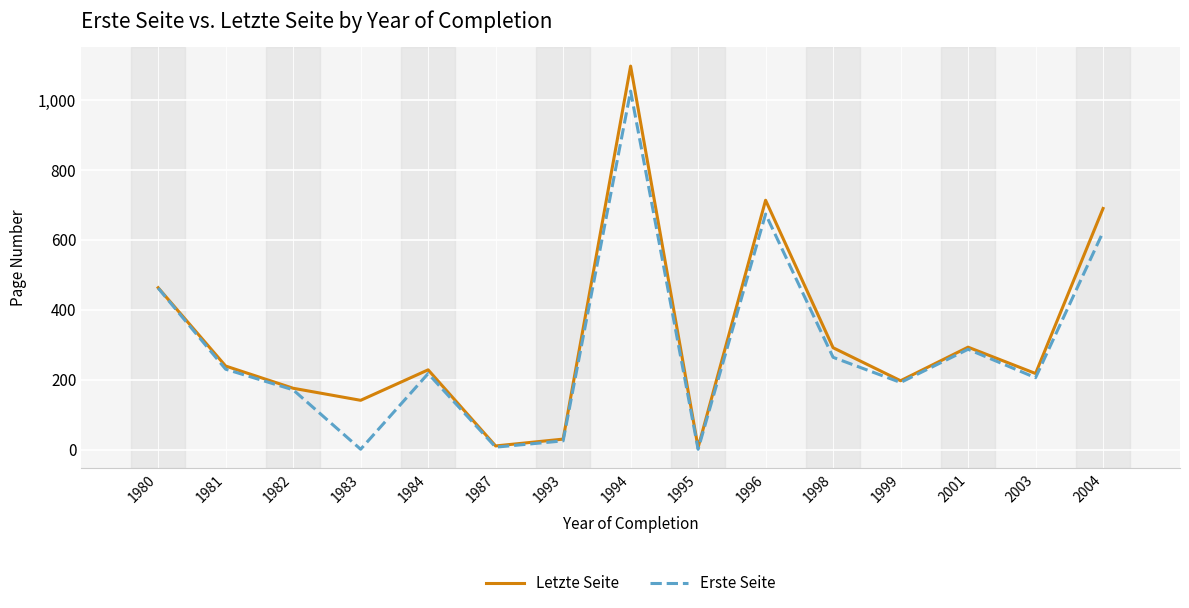

Which series changed the most between 1987 and 1993?

Letzte Seite